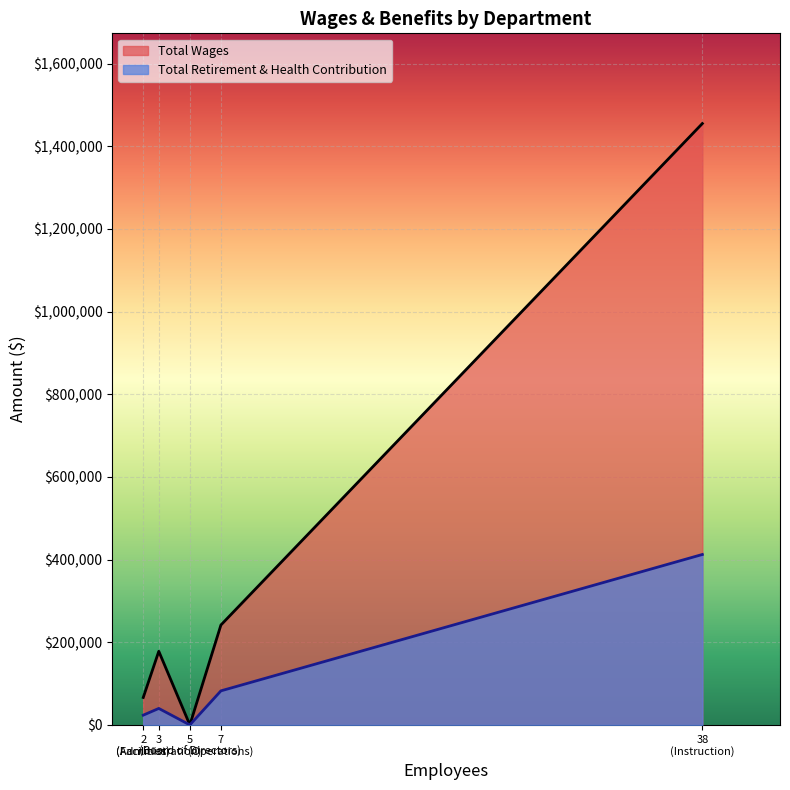

What is the difference between the highest and lowest values at Facilities?

42805